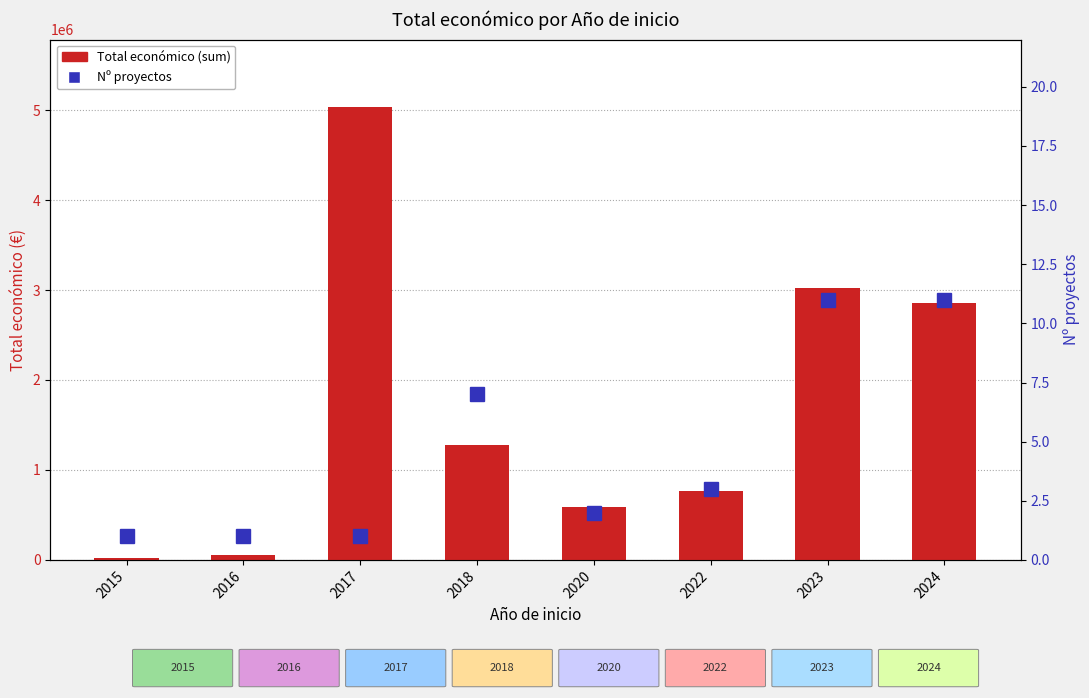

What is the sum of the Total económico (sum) values at 2016 and 2017?

5089920